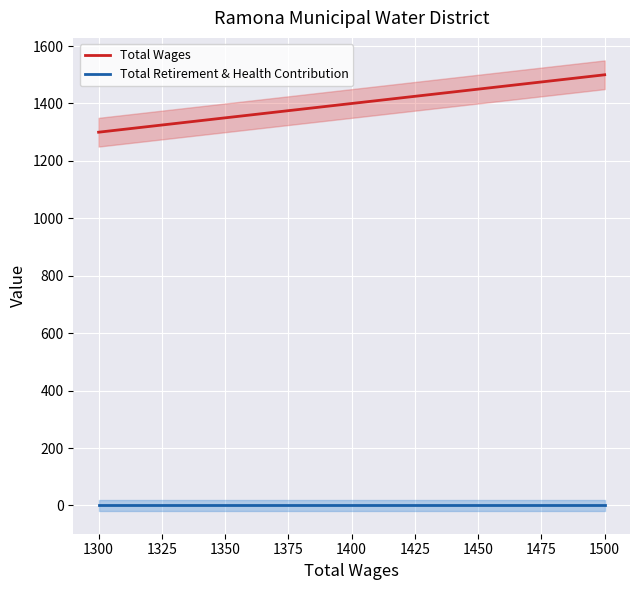

Which series has the widest spread of values?

Total Wages